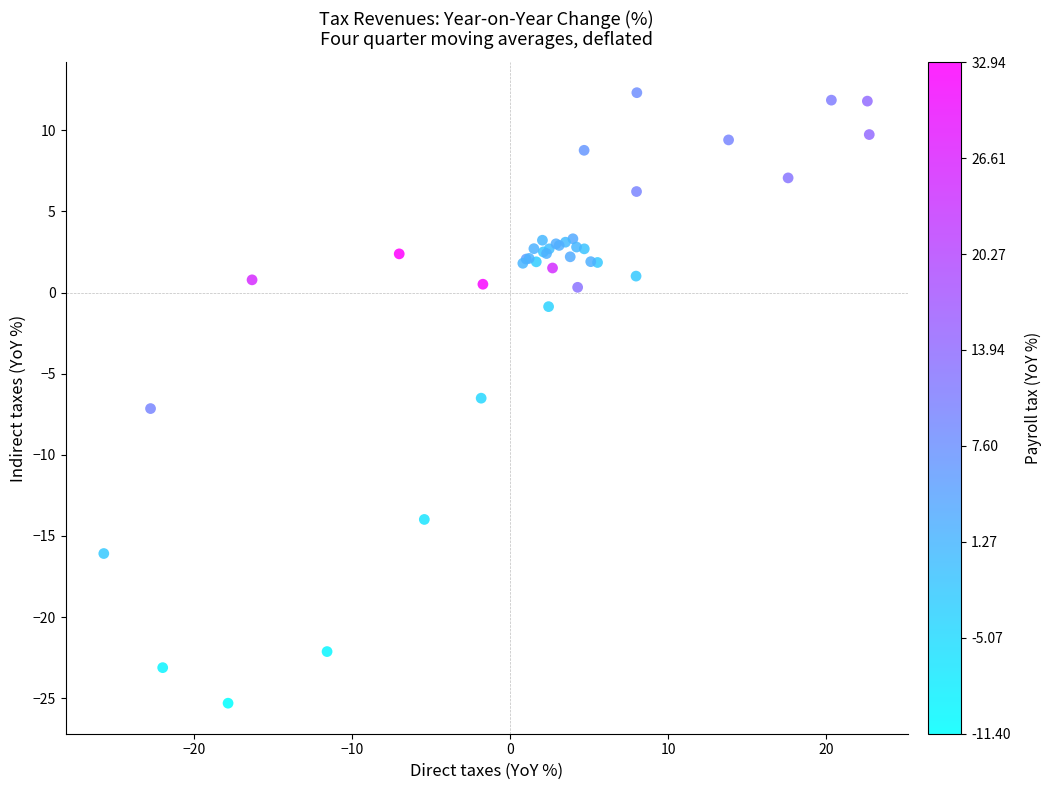

What Y value in the scatter plot is closest to -6?

-6.5